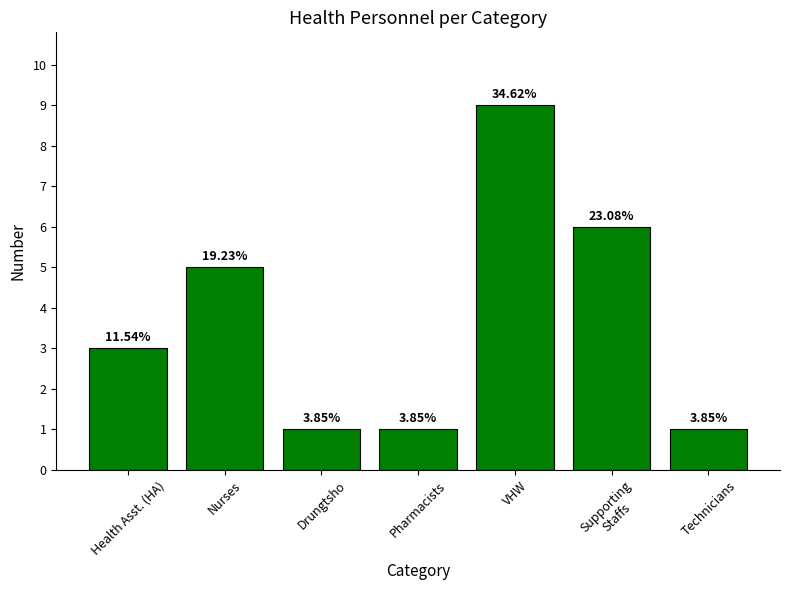

Are the bars horizontal?

No